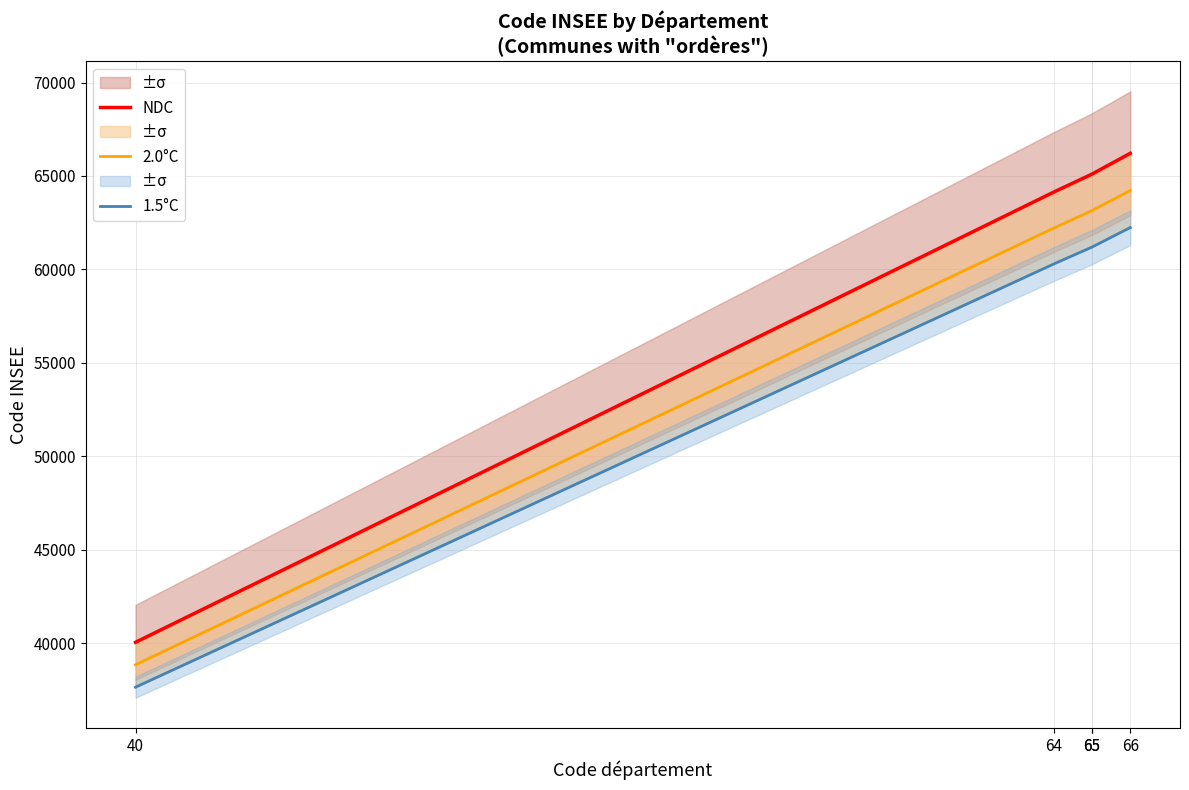

At which category is the sum across all series the highest?

66